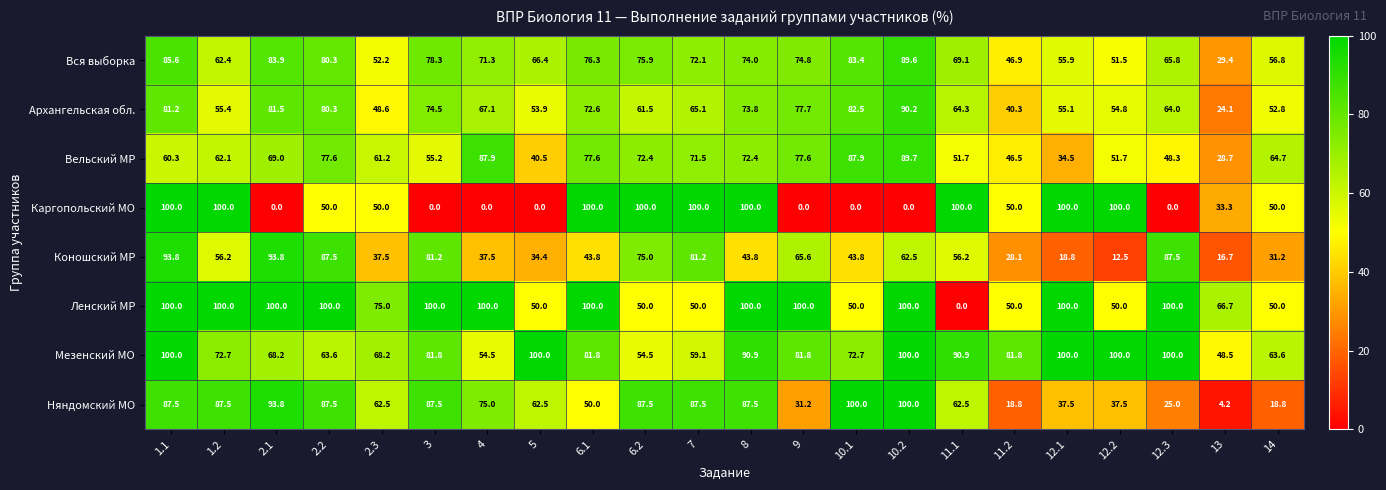

At which category is the sum across all series the highest?

1.1